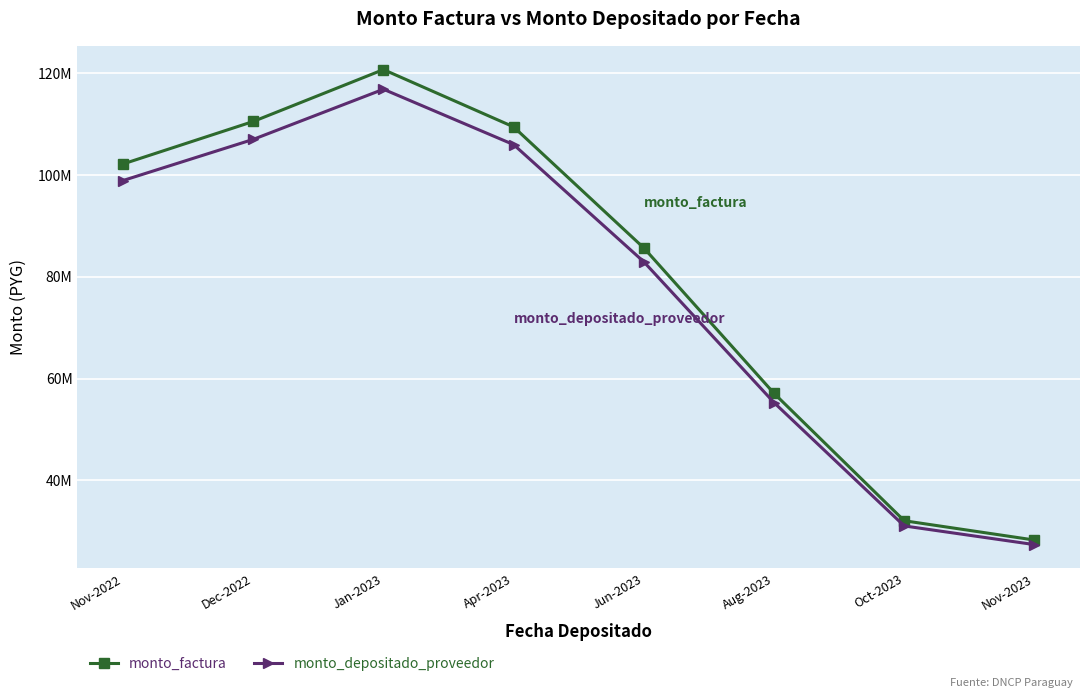

What is the value of the monto_depositado_proveedor point at the 7th from the left?

31043617